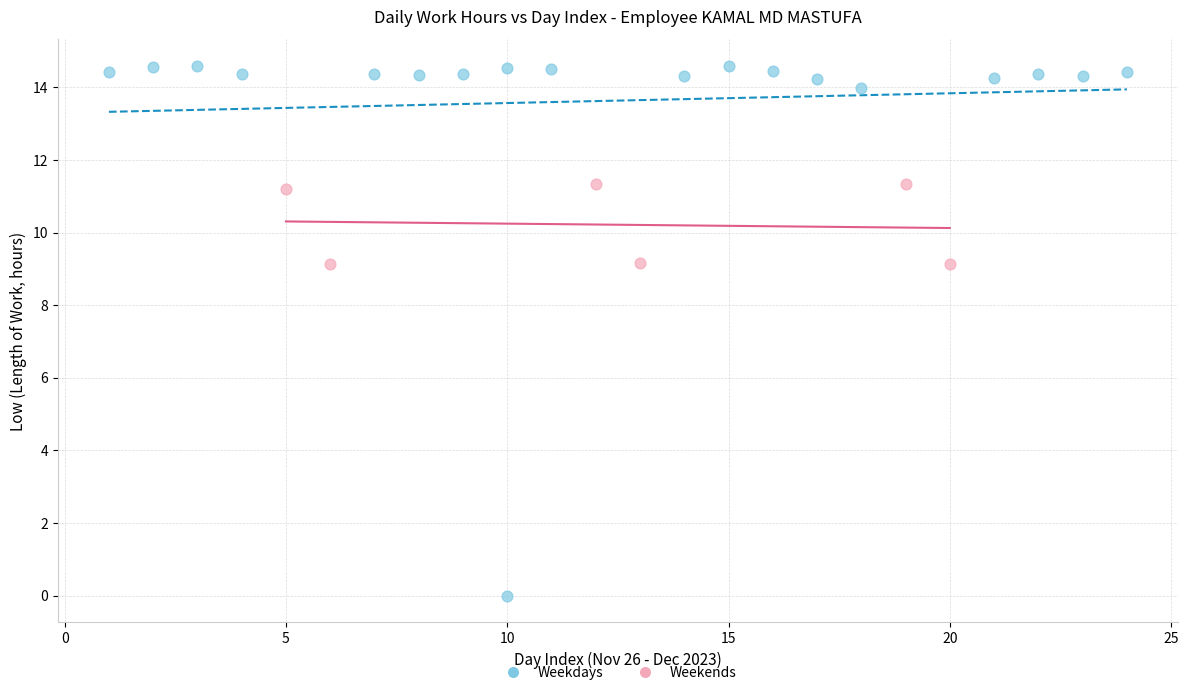

Which series contains the highest Y value?

Weekdays